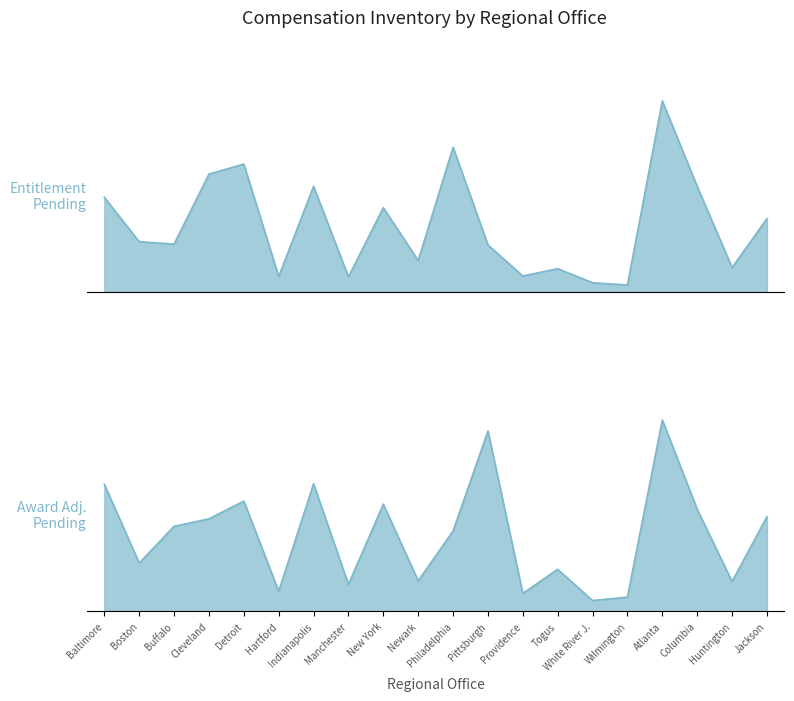

Reading left to right, transcribe all the data shown in this chart.

Entitlement Pending: 10043	5347	5089	12491	13555	1662	11201	1627	8941	3356	15331	5000	1721	2490	1003	767	20227	11188	2614	7785
Award Adjustment Pending: 2198	834	1471	1600	1907	347	2206	465	1853	527	1390	3121	309	726	185	245	3312	1766	514	1637